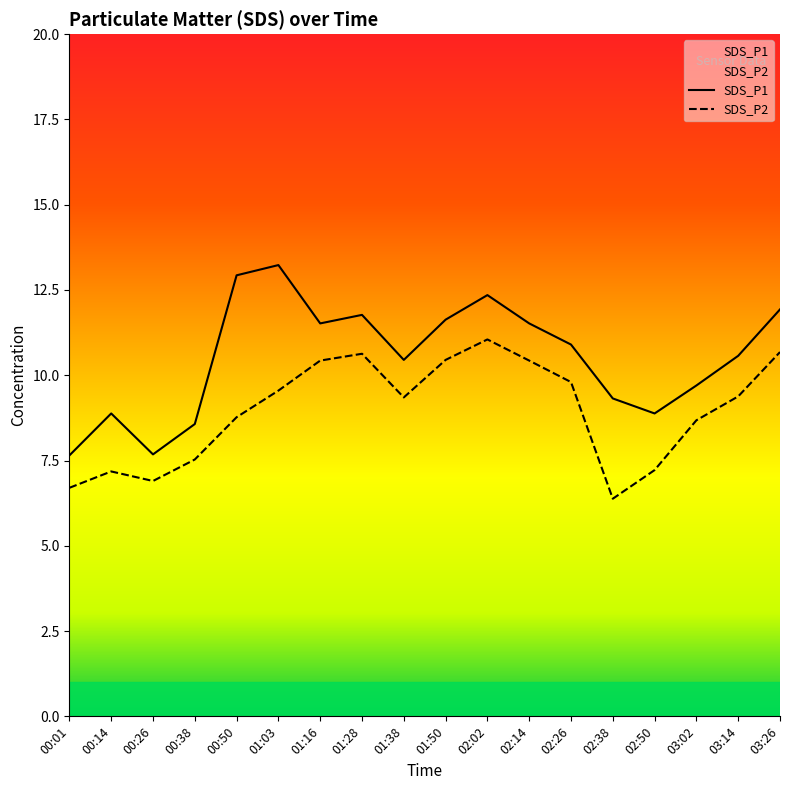

At how many categories does at least one series exceed 7?

18